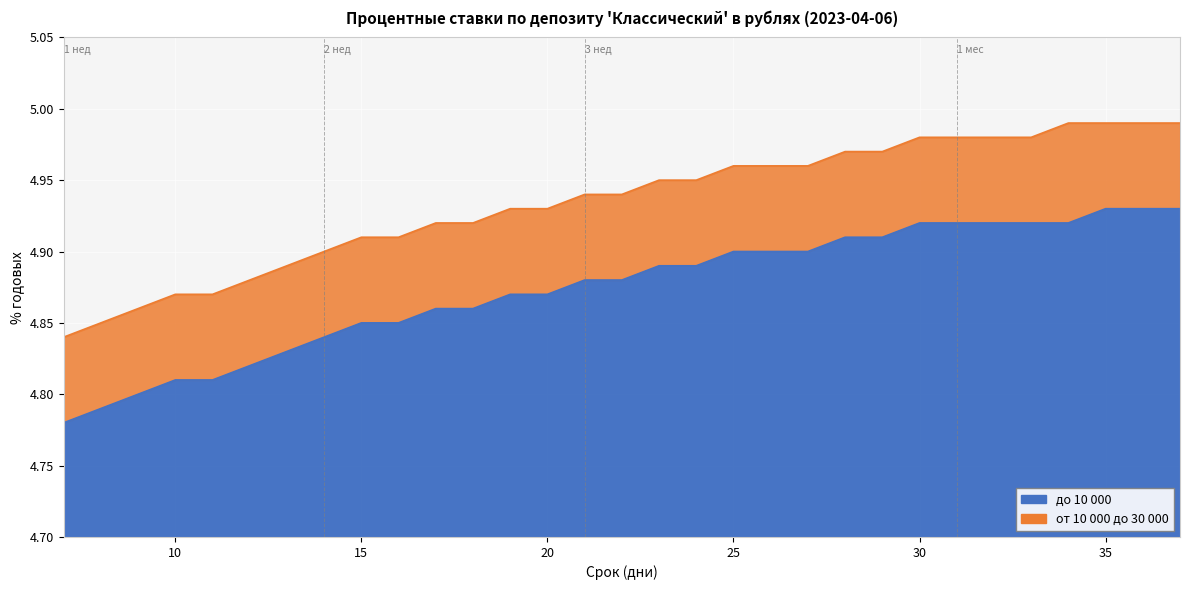

What are all the series names shown in the legend?

до 10 000, от 10 000 до 30 000